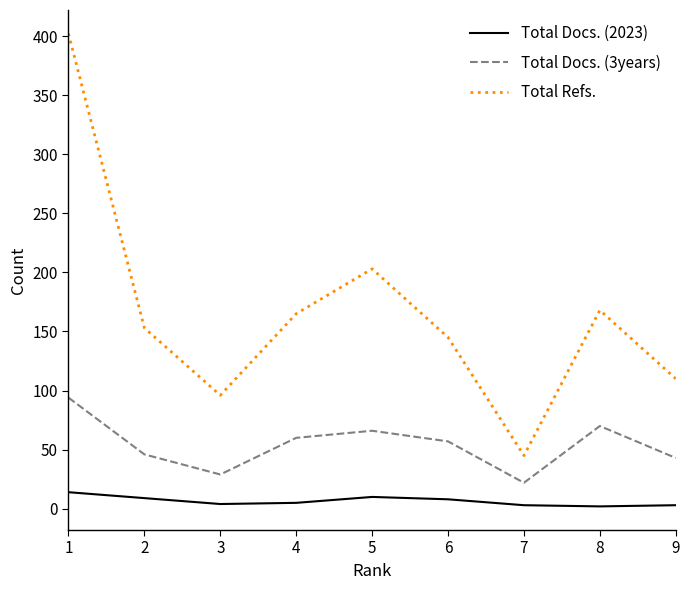

The Total Docs. (3years) series shows 14 at 9. True or false?

False